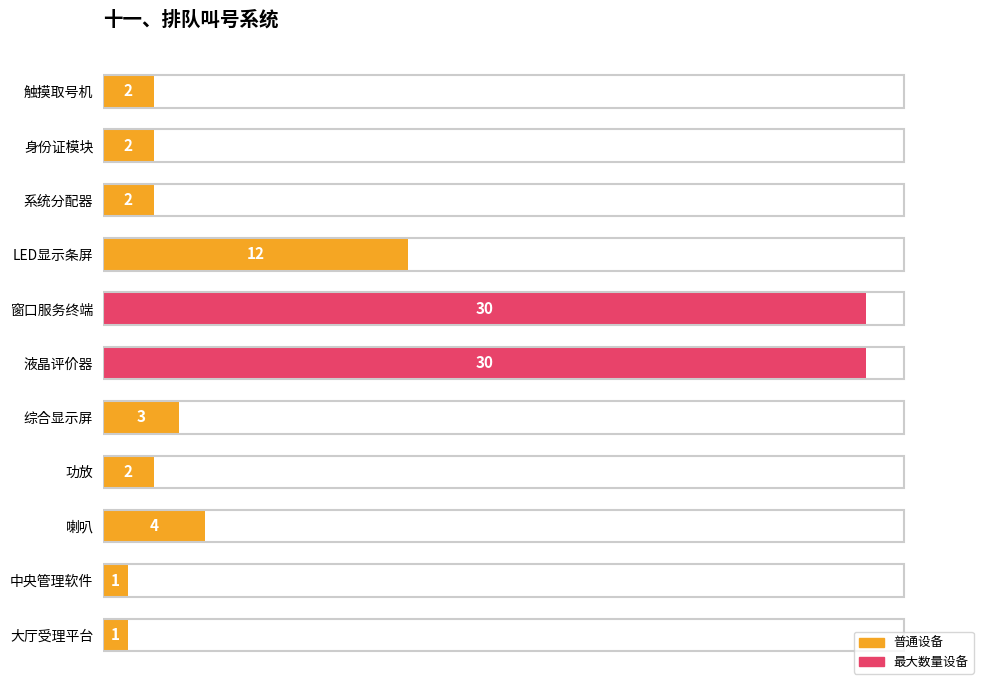

Does the chart contain any negative values?

No